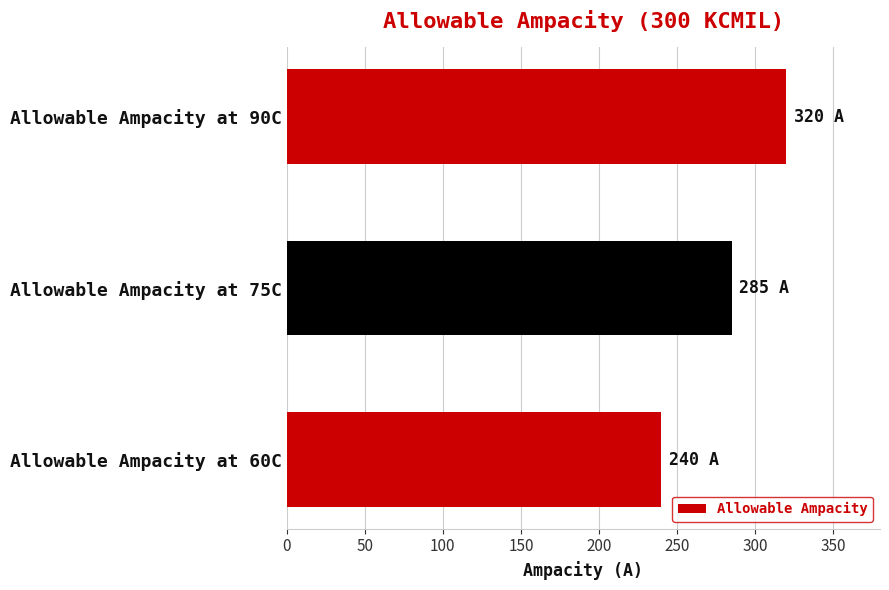

What is the sum of all values?

845